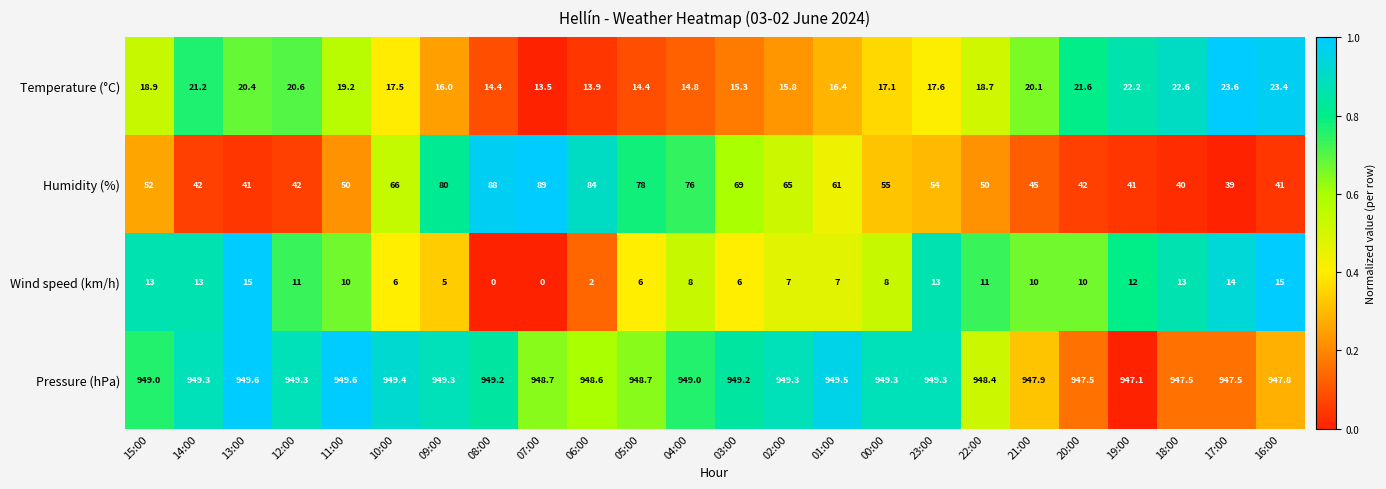

How many data points does each series have?

24